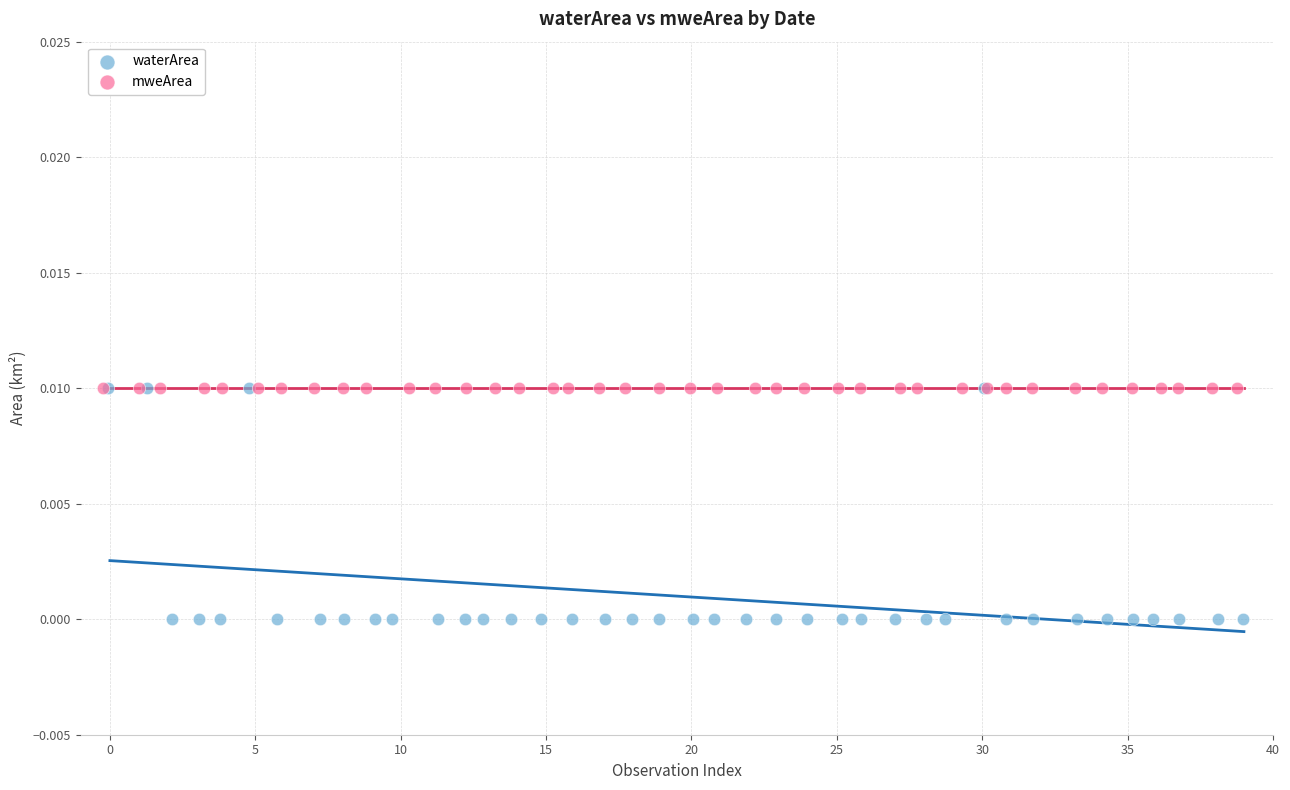

Which series contains the lowest Y value?

waterArea